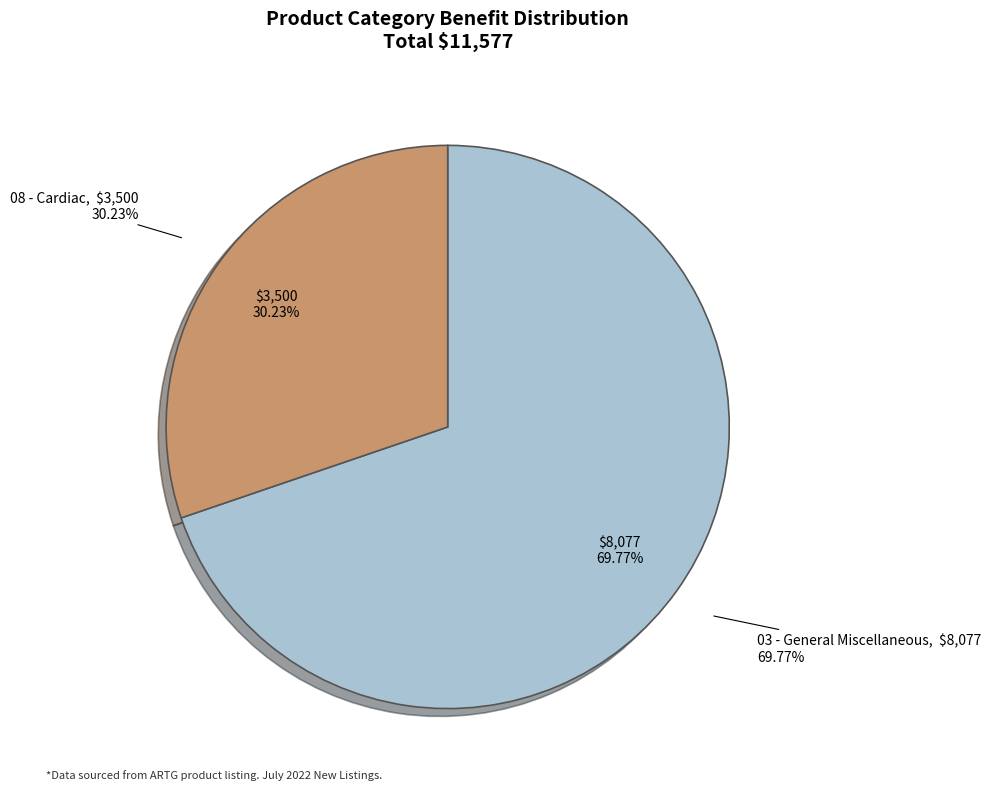

To the nearest percent, what portion does 08 - Cardiac represent?

30%